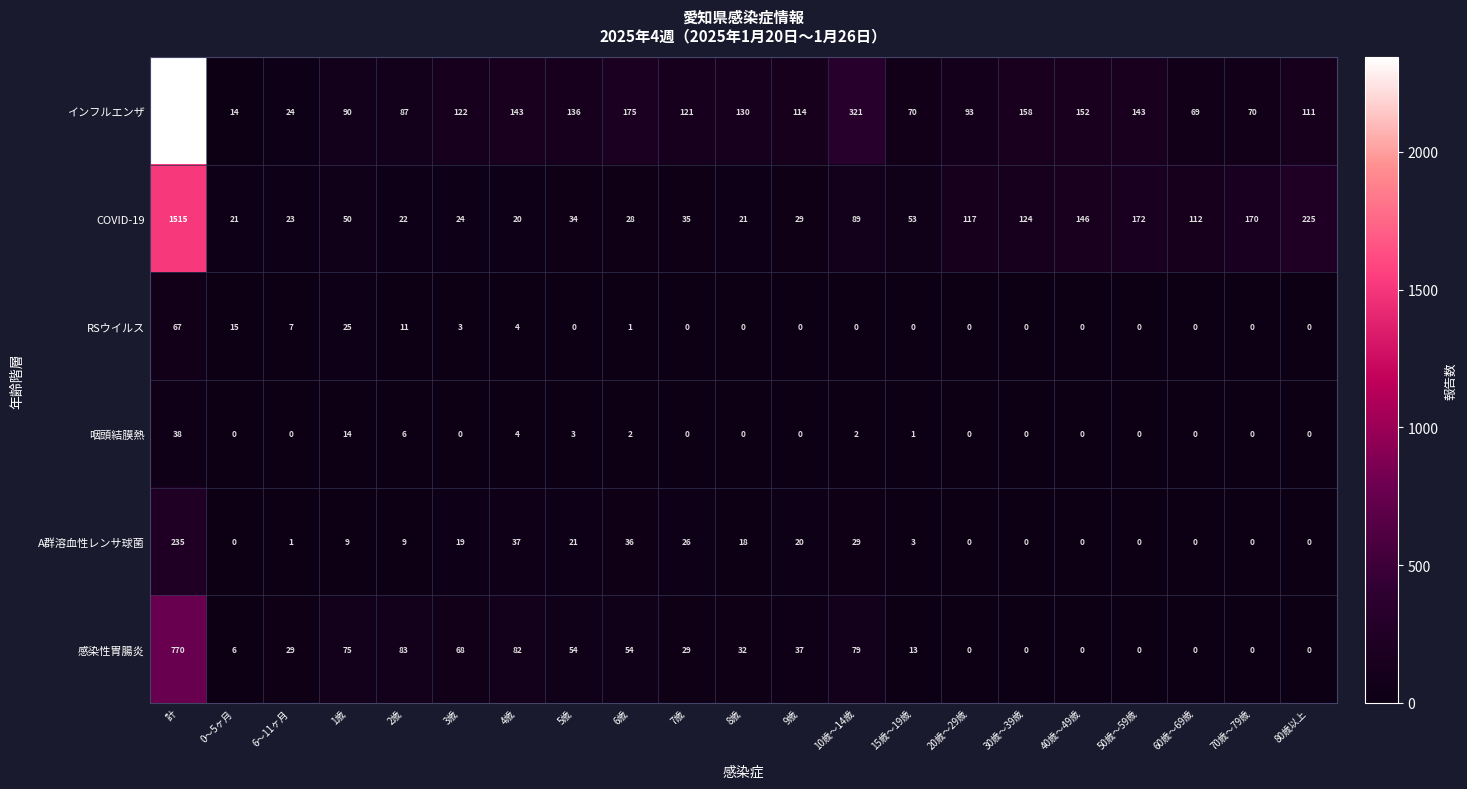

List the series in order of their peak value, highest first.

インフルエンザ, COVID-19, 感染性胃腸炎, A群溶血性レンサ球菌, RSウイルス, 咽頭結膜熱